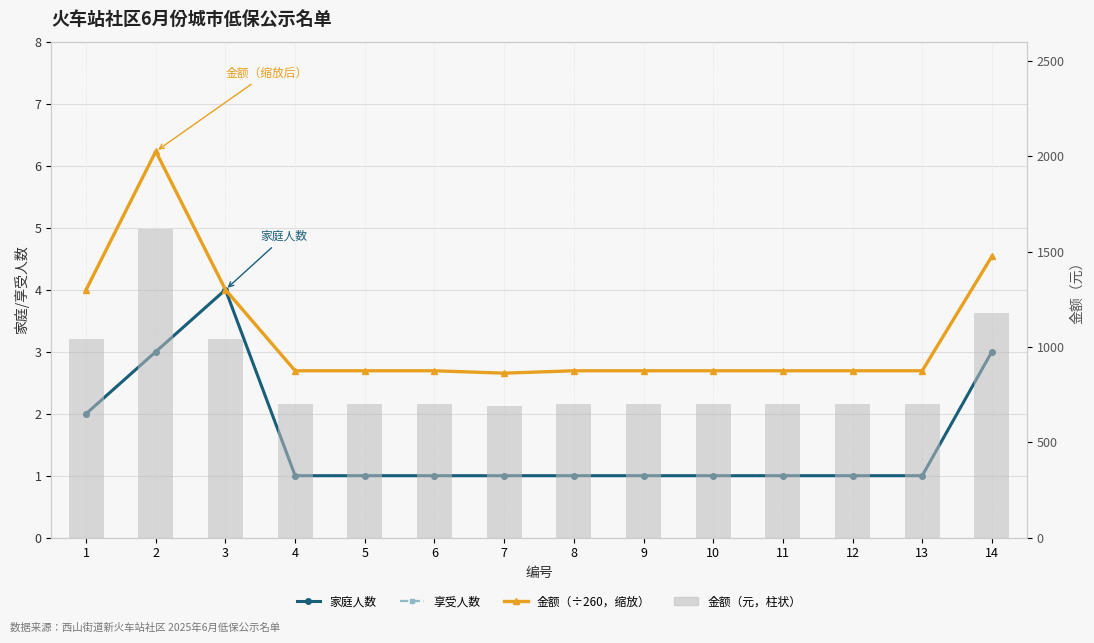

The value of 家庭人数 at 12 is 0.5. True or false?

False